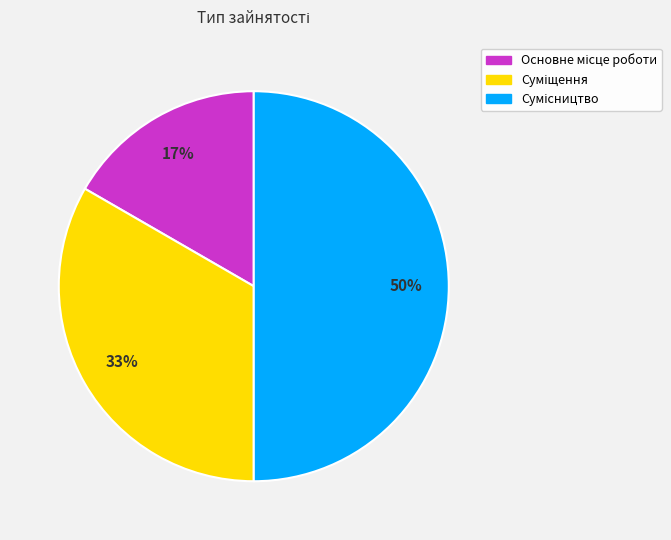

To the nearest percent, what is the average slice percentage?

33%